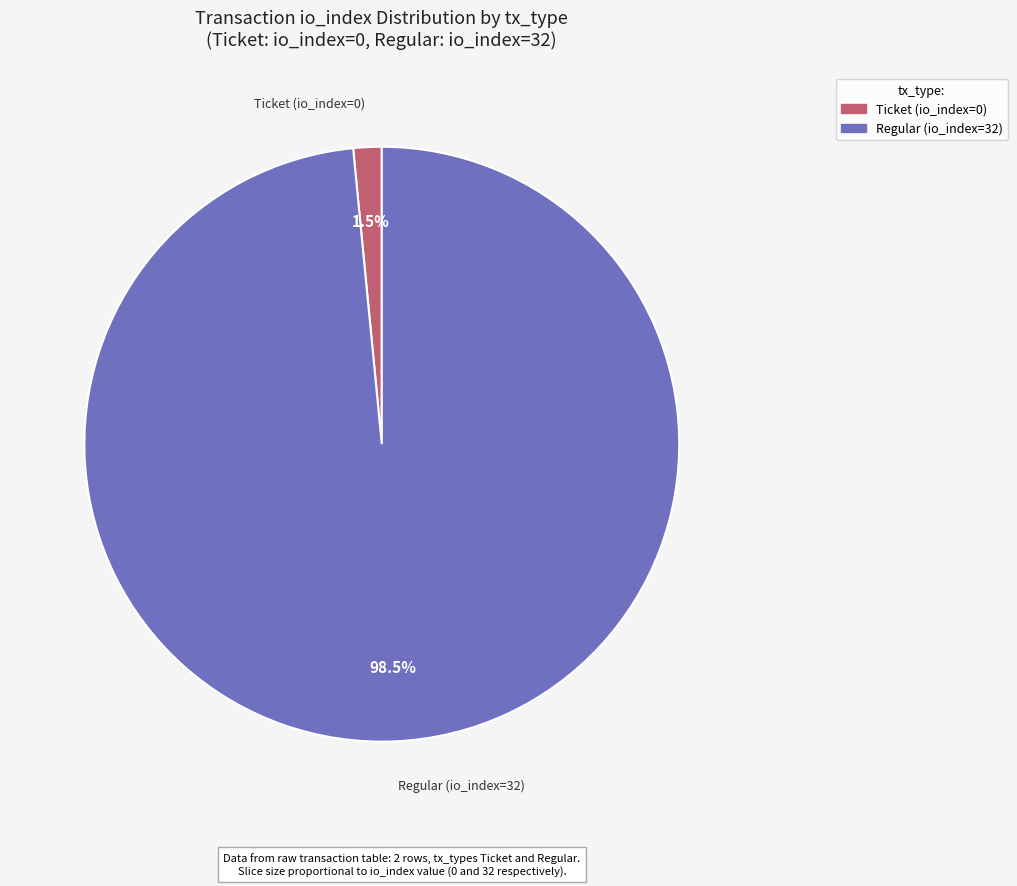

To the nearest percent, what is the combined percentage of Regular (io_index=32) and Ticket (io_index=0)?

100%